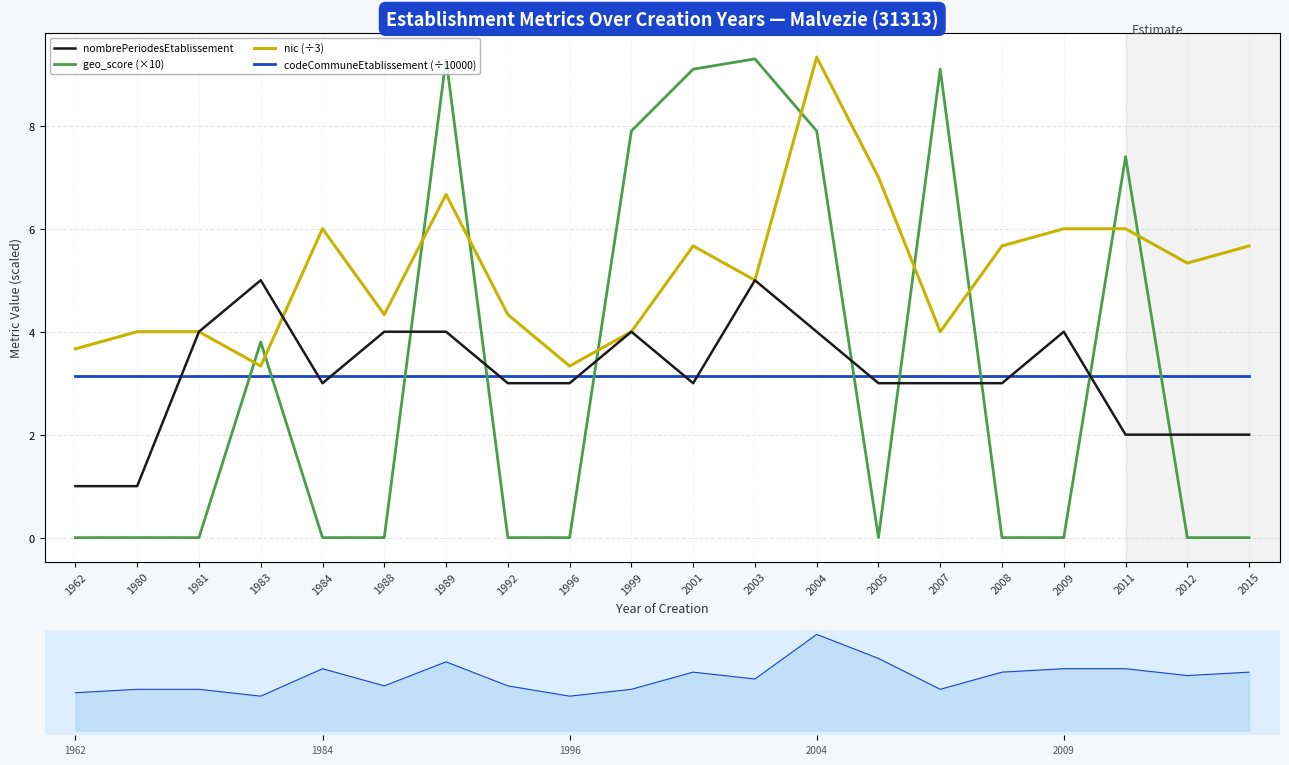

Which series changed the most between 1992 and 2015?

nic (÷3)